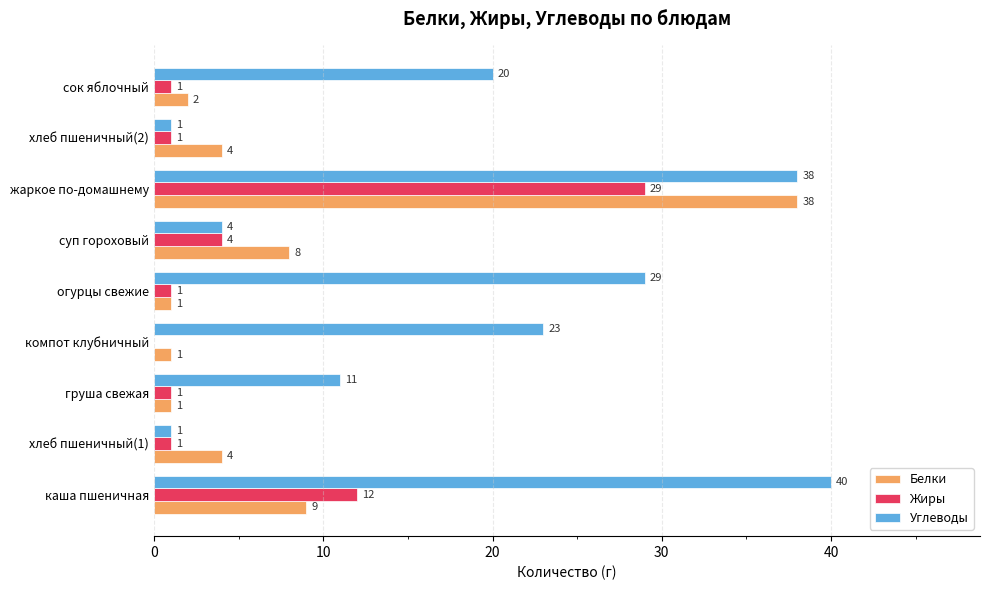

At which category does the chart reach its peak across all series?

каша пшеничная